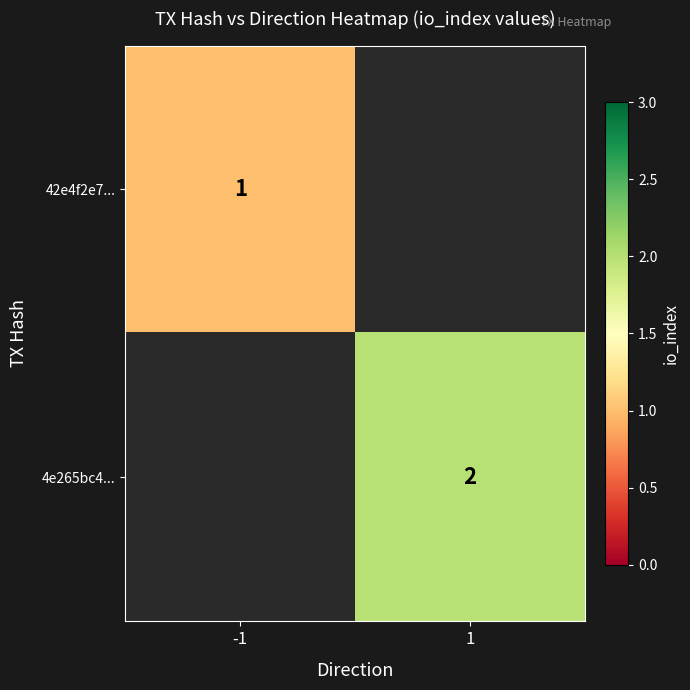

The 4e265bc4... series shows 2 at 1. True or false?

True